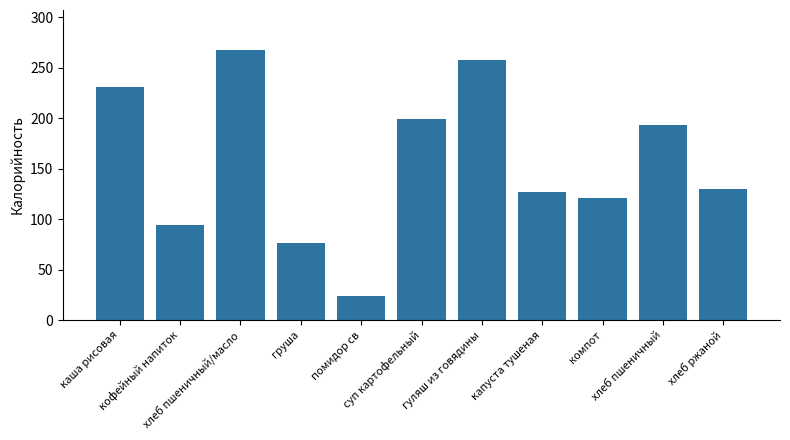

Reading left to right, list all the values displayed in this chart.

231	94	267	76	24	199	258	127	121	193	130